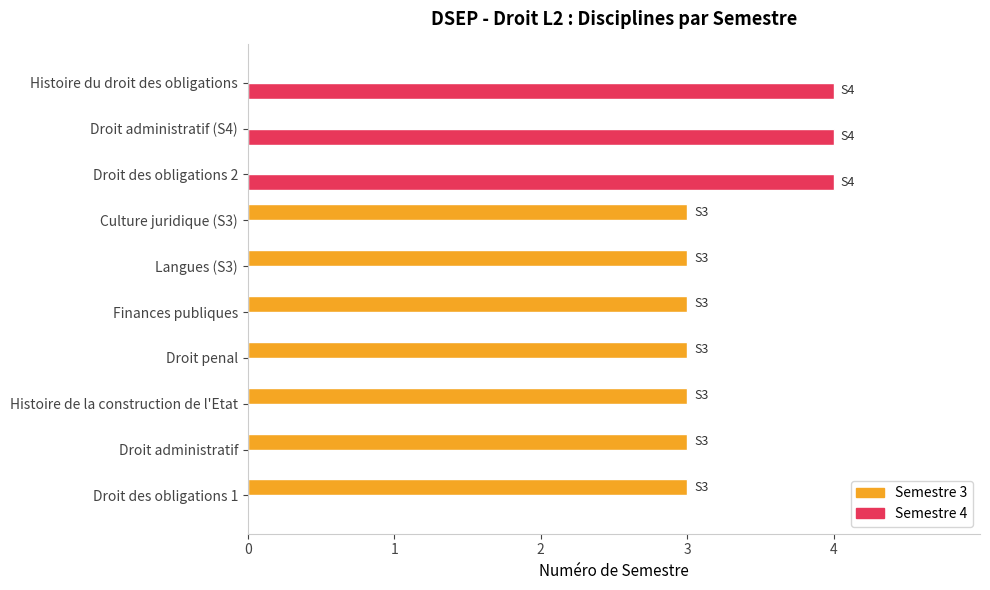

What are all the series names shown in the legend?

Semestre 3, Semestre 4